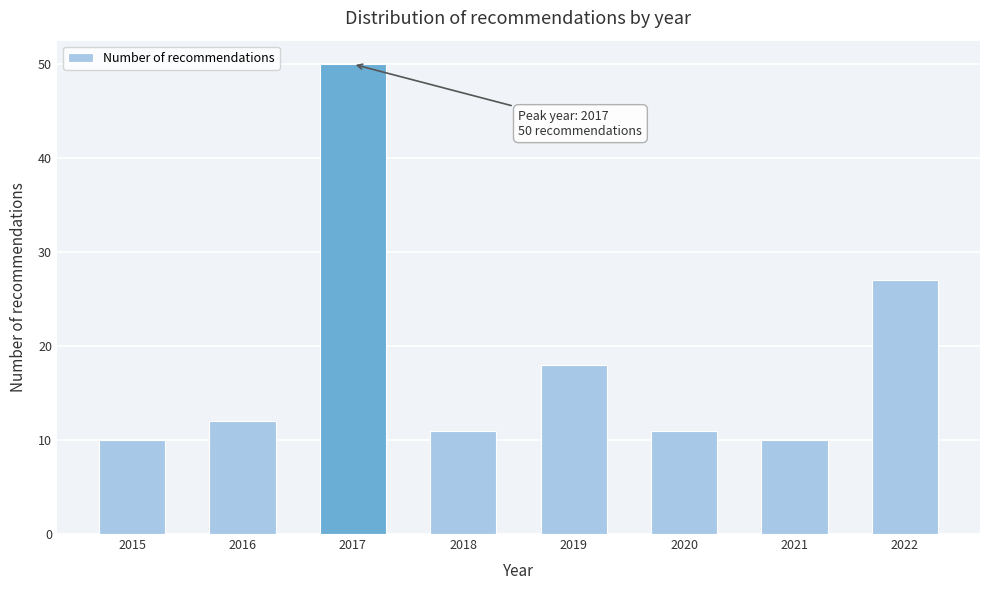

Reading left to right, transcribe all the data shown in this chart.

10	12	50	11	18	11	10	27